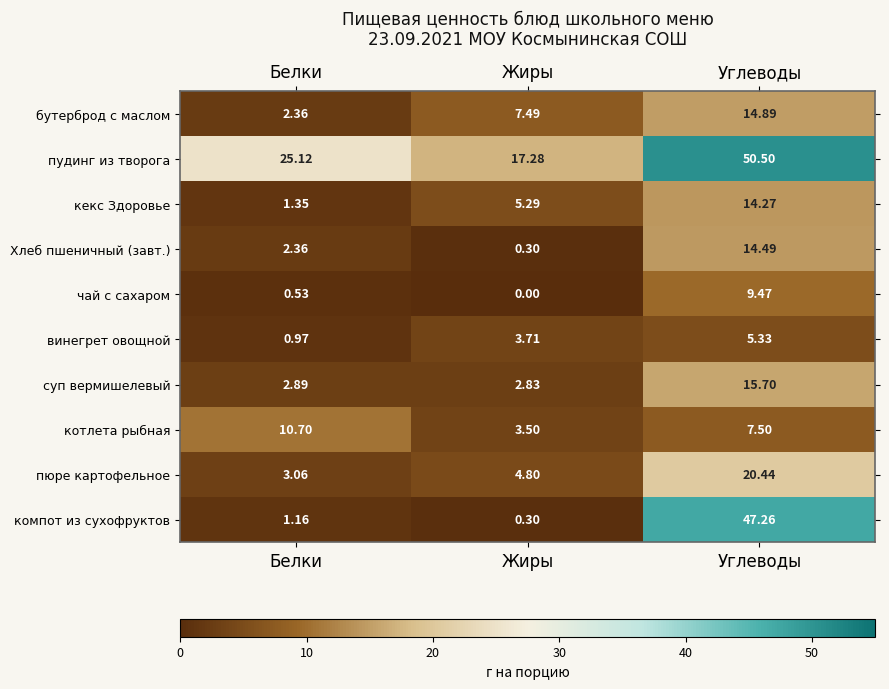

Between Белки and Жиры, which series saw the biggest shift?

пудинг из творога